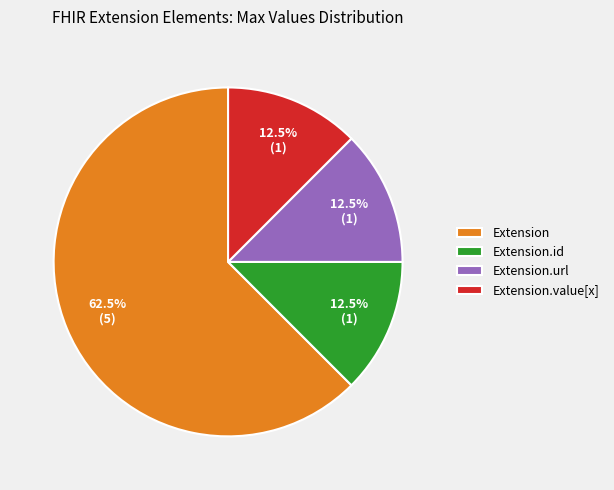

How many segments does this pie chart have?

4